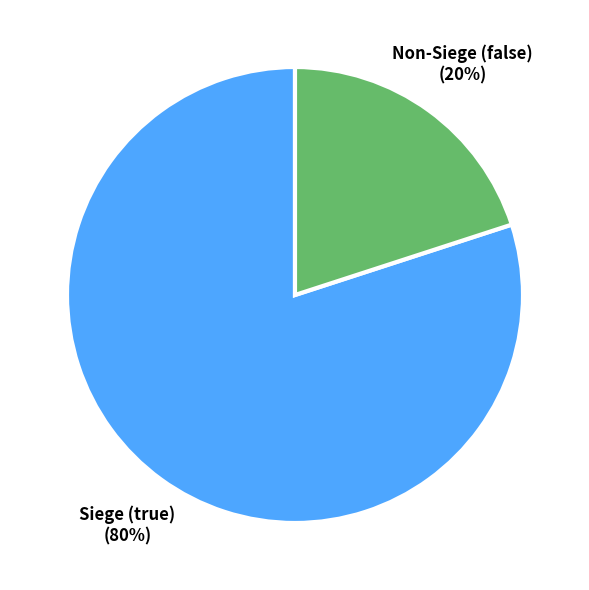

To the nearest percent, what percentage of the pie is Non-Siege (false)?

20%